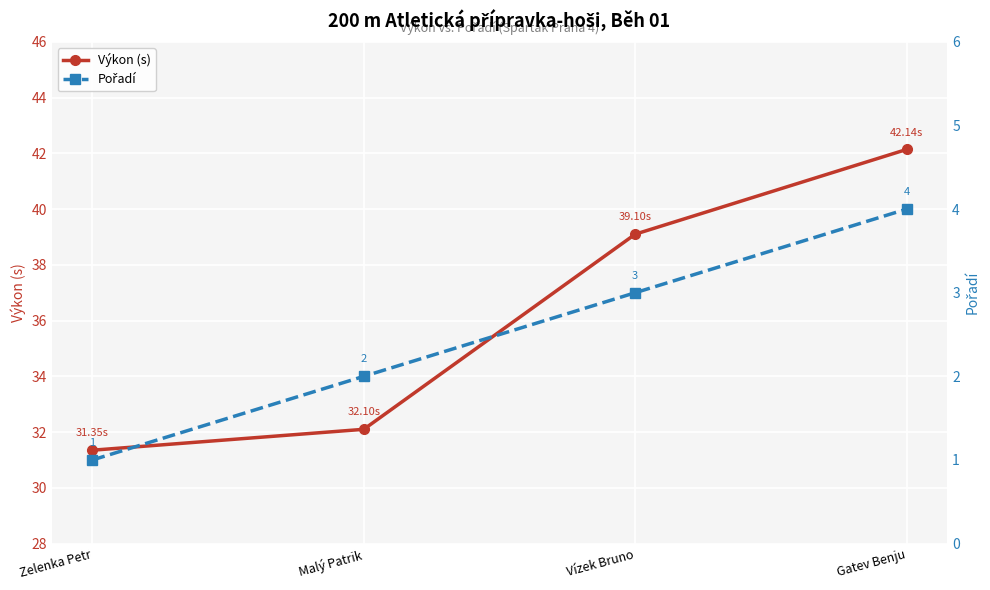

What is the total value across all series at Vízek Bruno?

42.1